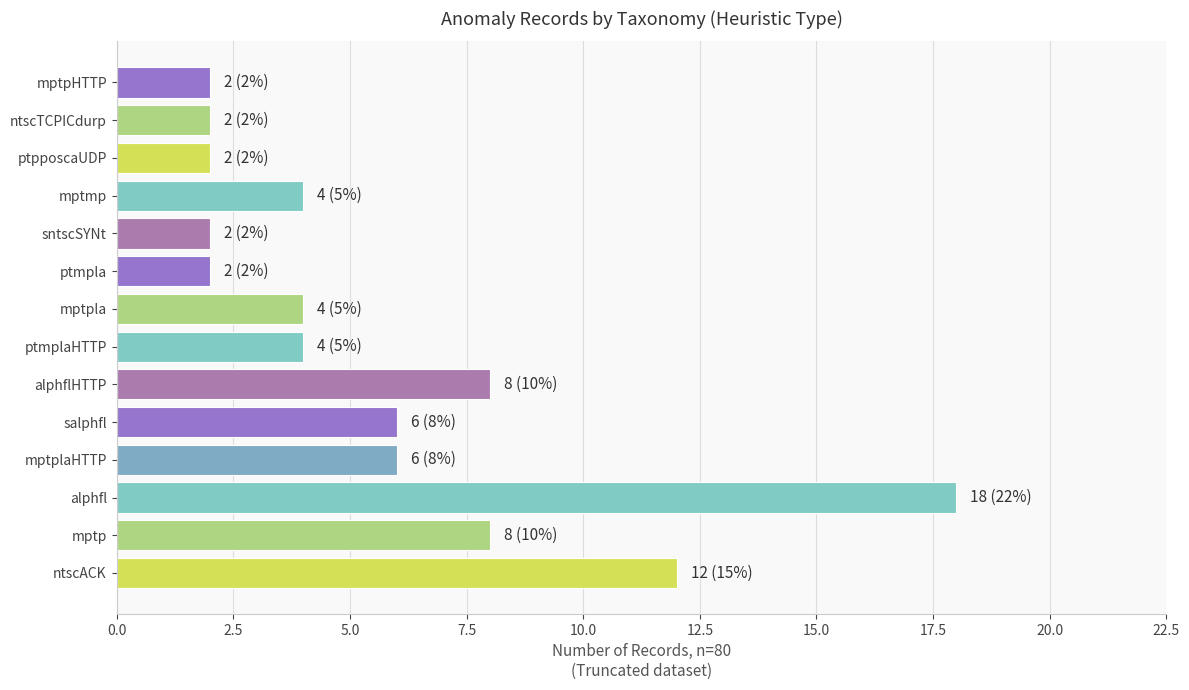

The chart shows a value of 4 at ptmplaHTTP. True or false?

True